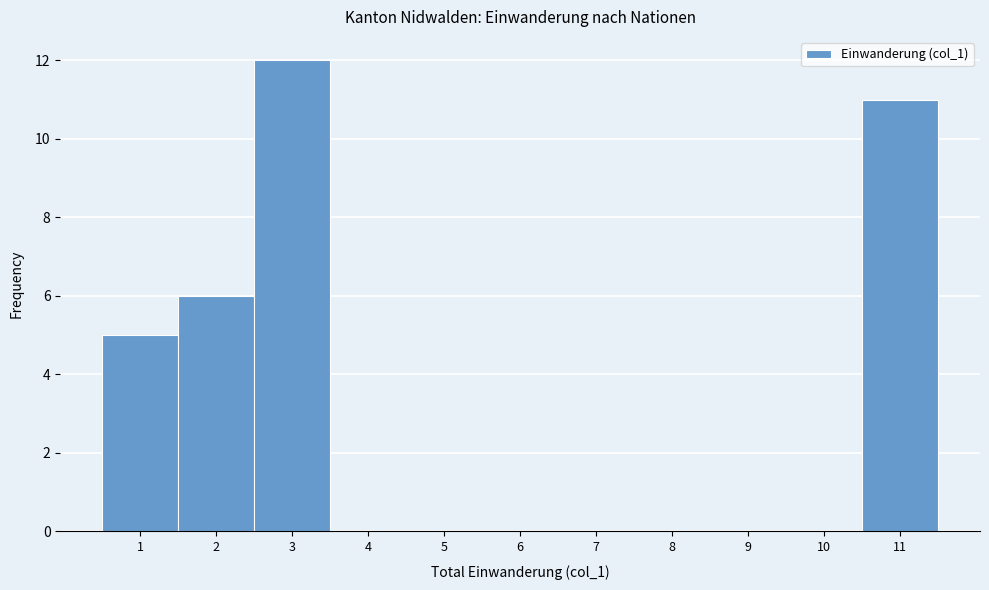

Reading left to right, transcribe this chart: for each bar, give the range it covers on the x-axis and its height. The values are not printed on the chart, so give them approximately, as read against the axis.

0.5 to 1.5: 5
1.5 to 2.5: 6
2.5 to 3.5: 12
3.5 to 4.5: 0
4.5 to 5.5: 0
5.5 to 6.5: 0
6.5 to 7.5: 0
7.5 to 8.5: 0
8.5 to 9.5: 0
9.5 to 10.5: 0
10.5 to 11.5: 11